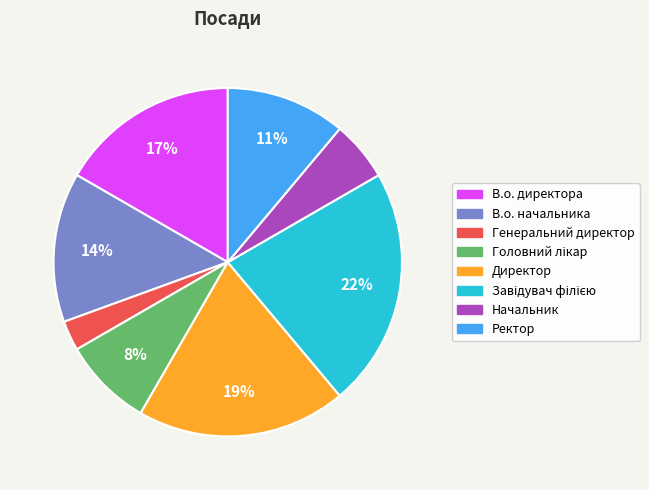

Is Ректор the majority of the pie?

No